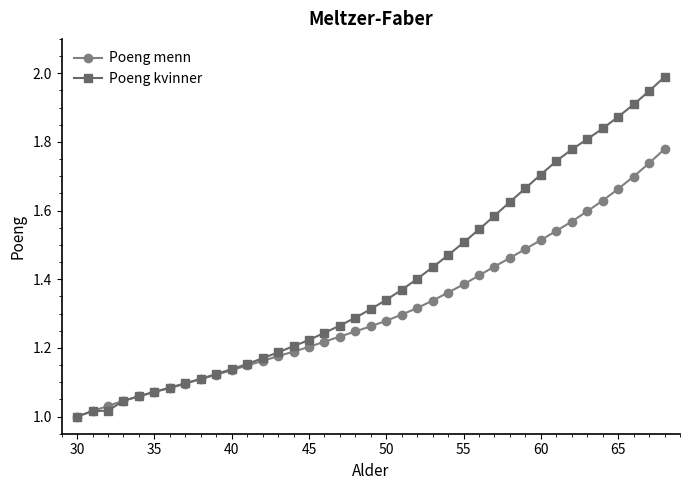

What is the greatest value displayed?

2.0